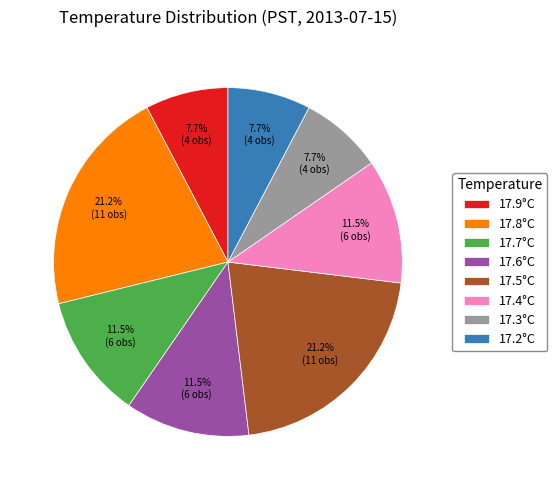

Combined, do 17.9°C and 17.6°C account for over 50%?

No